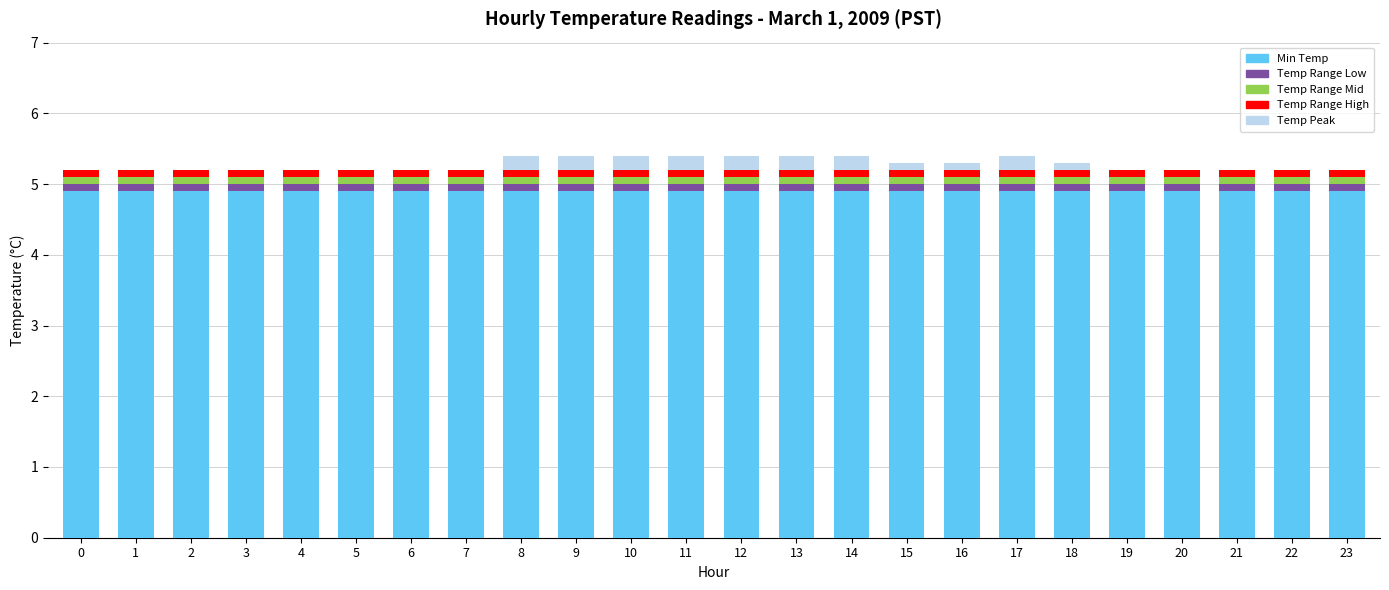

What is the highest value of the Min Temp series?

4.9